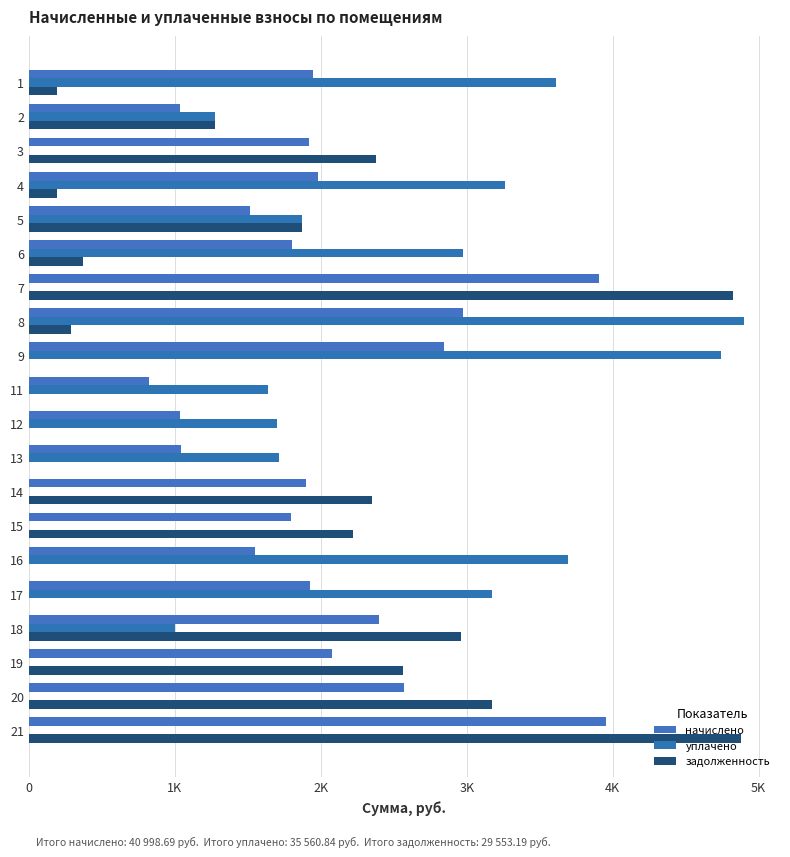

Which series has the largest total across all categories?

начислено